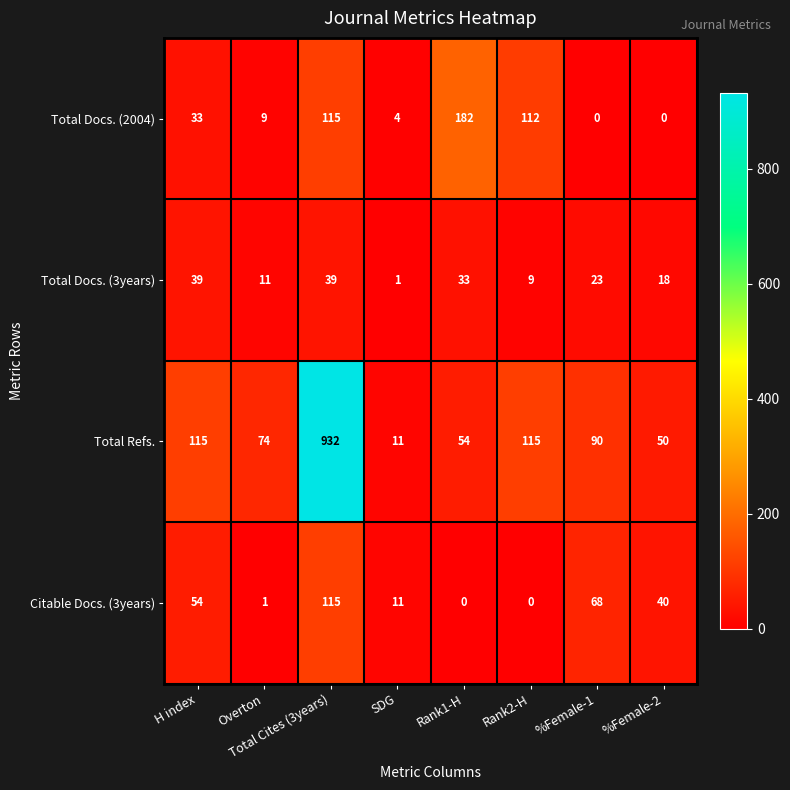

How many series are shown in this chart?

4